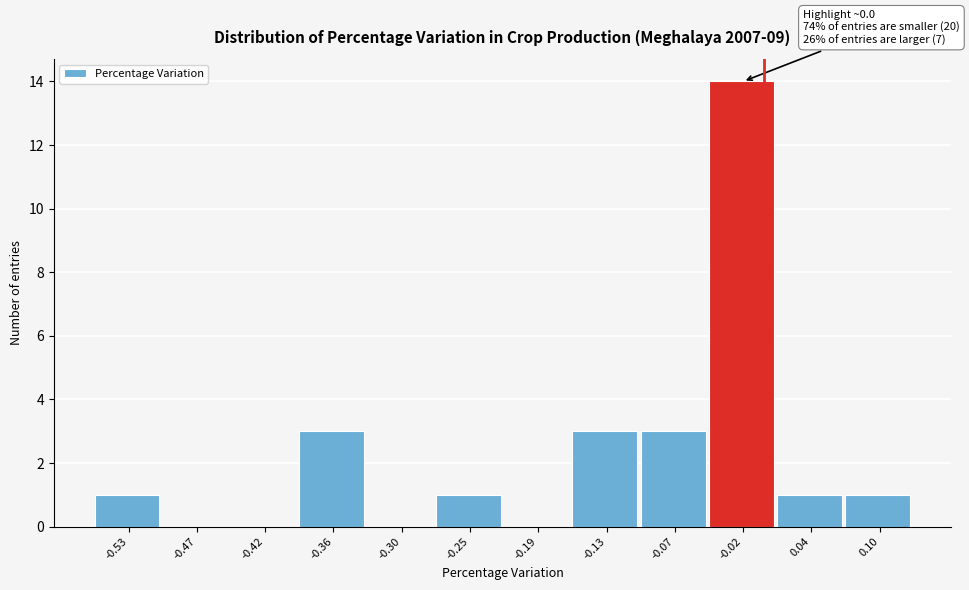

Which range on the x-axis has the tallest bar?

-0.05 to 0.01